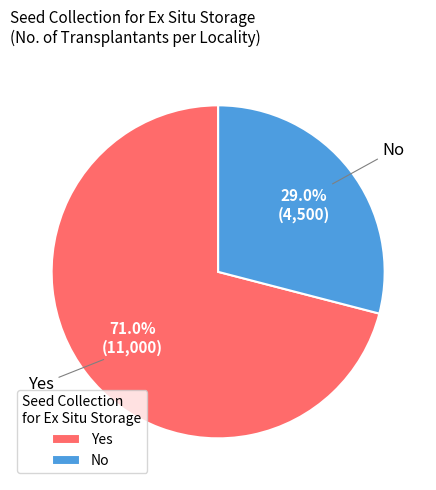

To the nearest percent, what is the combined percentage of No and Yes?

100%